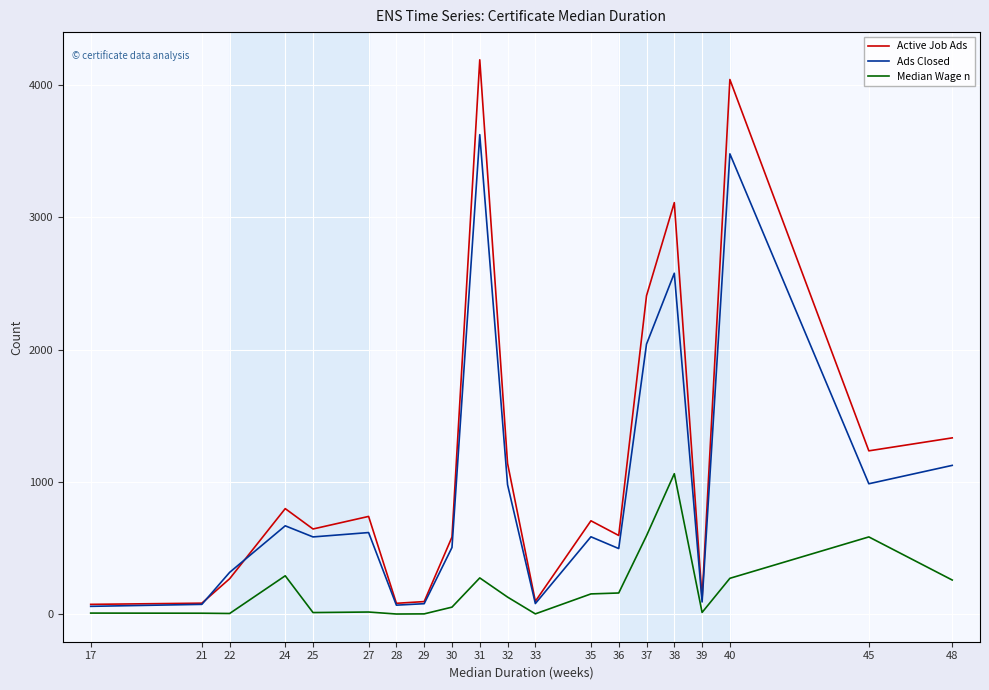

What is the greatest value displayed?

4192